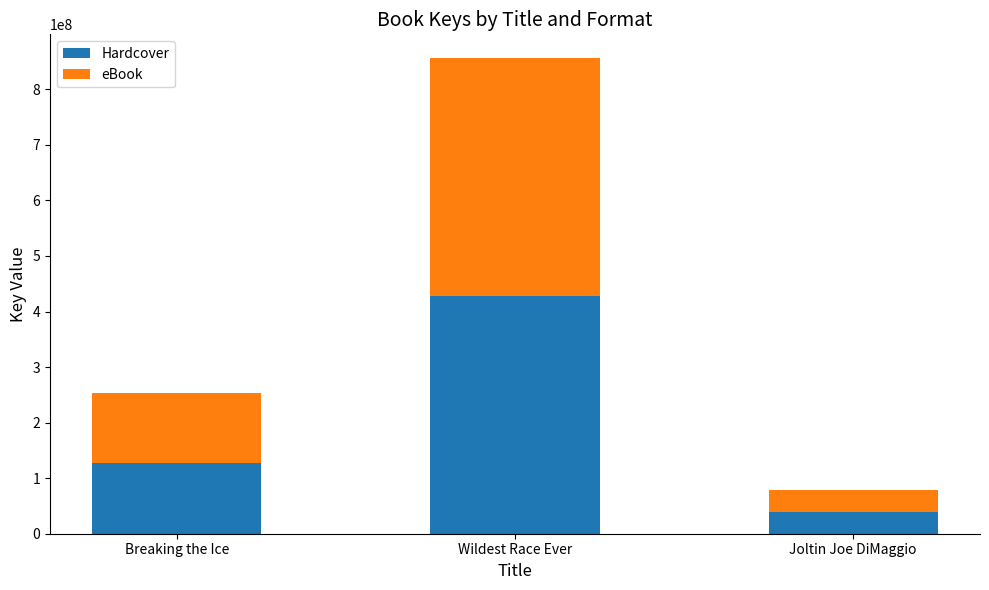

Reading left to right, list the values for the Hardcover series.

126564556	428114207	39048722